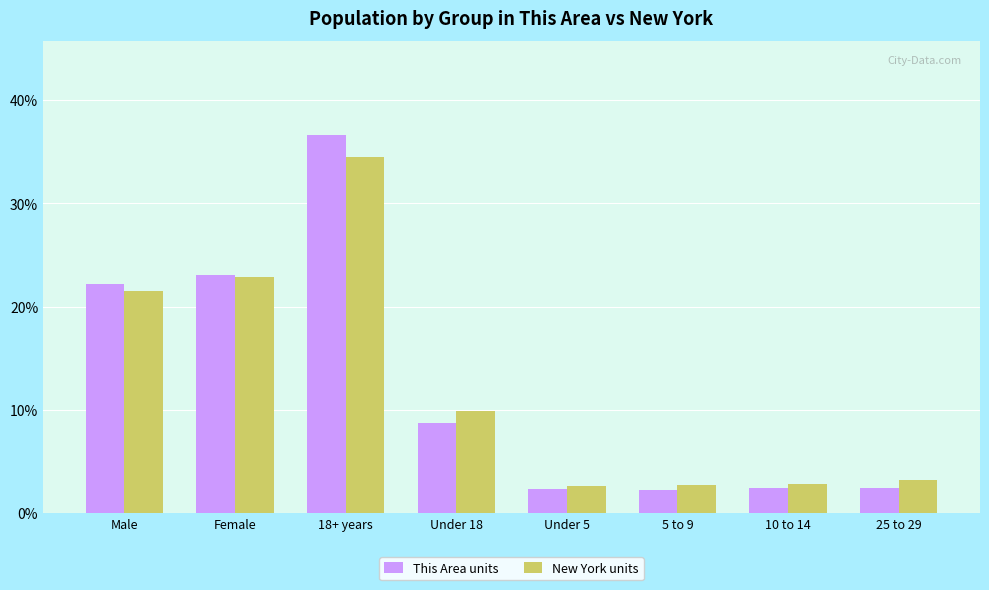

How many series are shown in this chart?

2